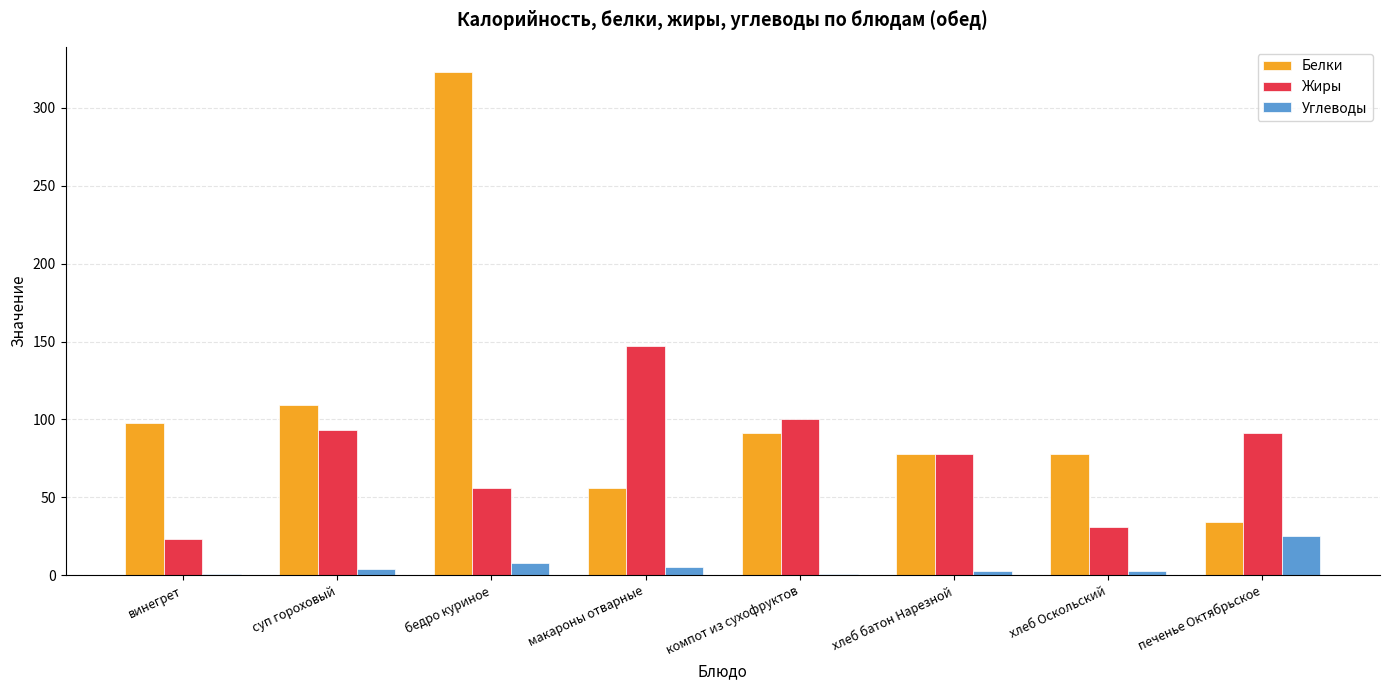

Where does the Жиры series first go above 91?

суп гороховый